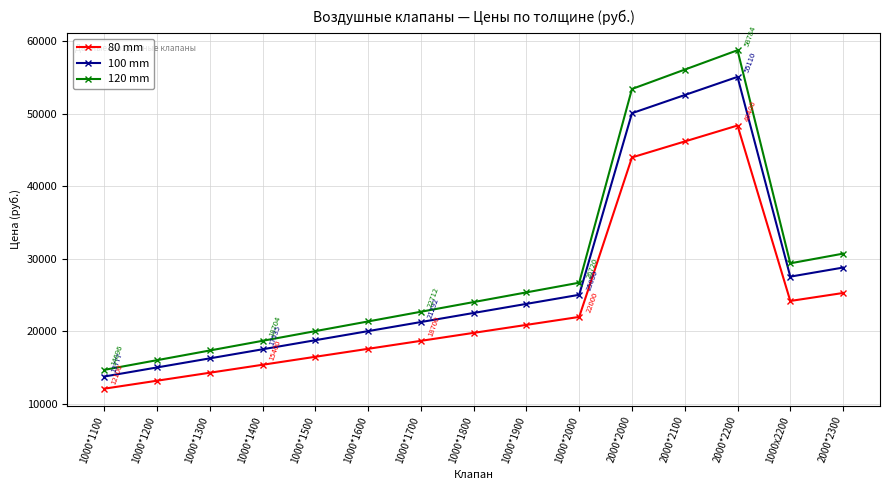

Between 1000*1300 and 2000*2200, which series saw the biggest shift?

120 mm